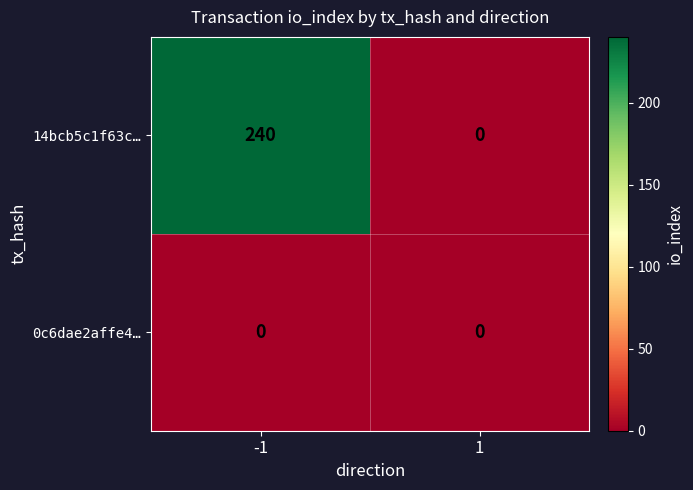

Rank the categories by 14bcb5c1f63c… value from lowest to highest.

1, -1